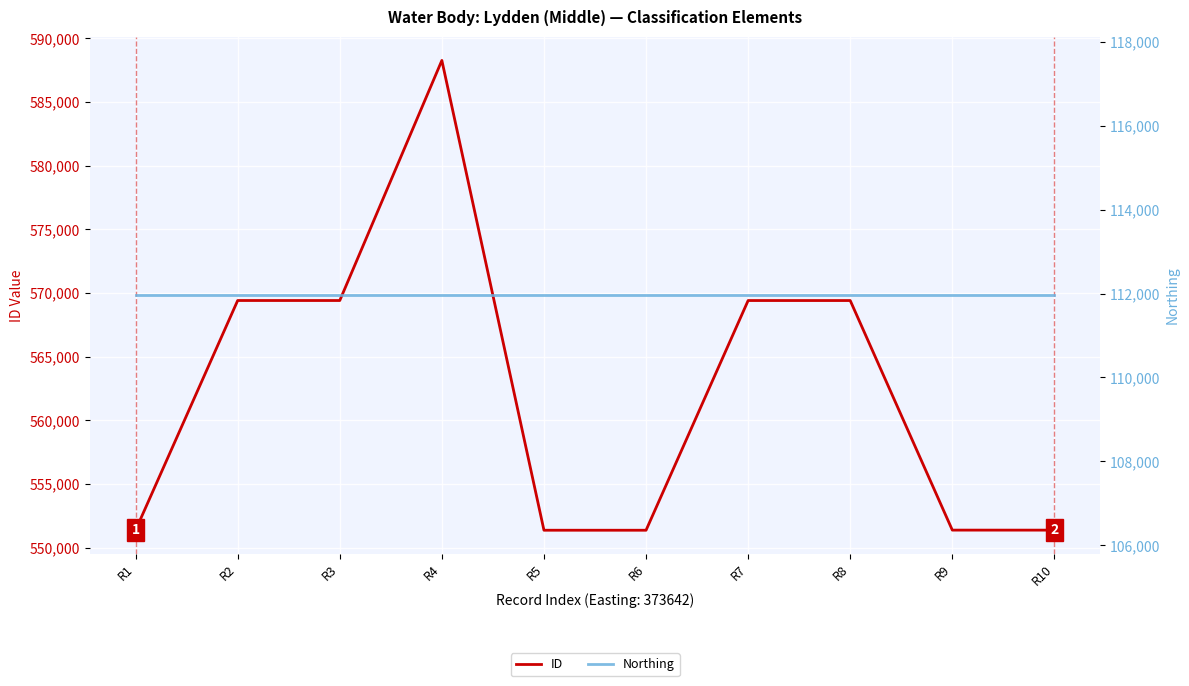

What is the difference between the ID values at R7 and R3?

1